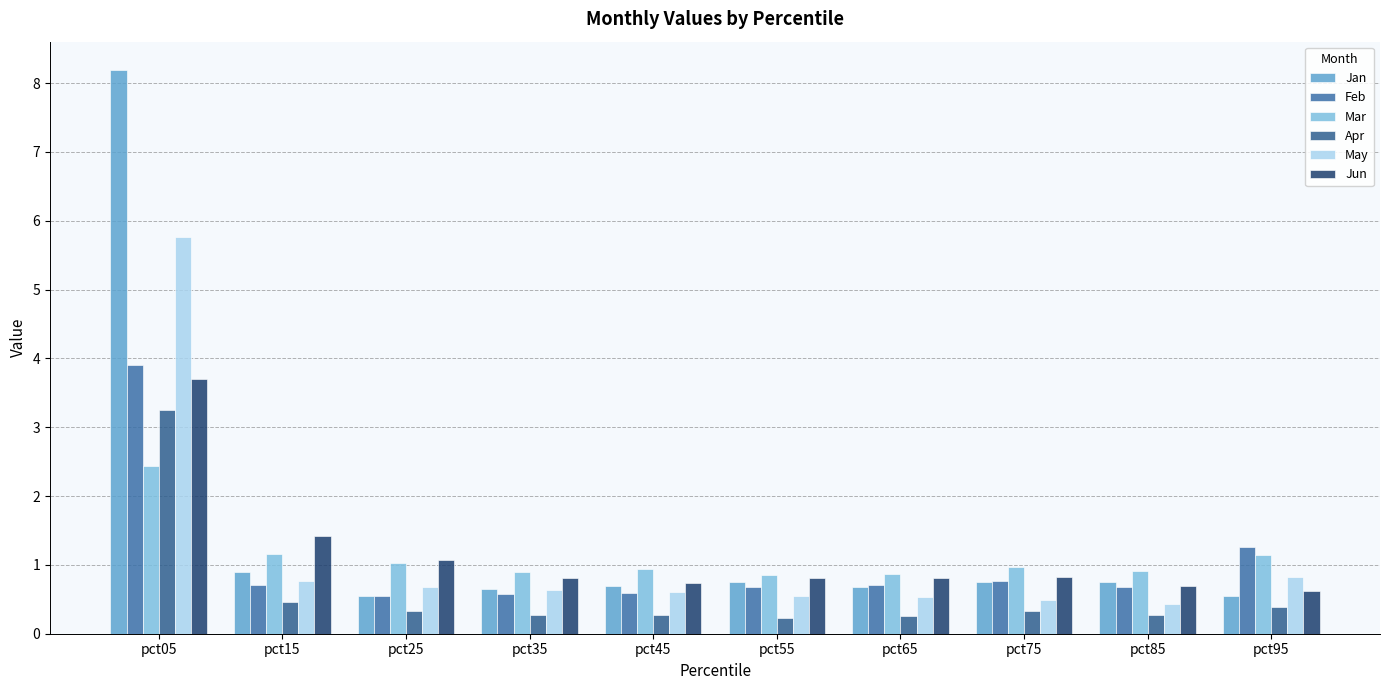

At which category is the sum across all series the highest?

pct05